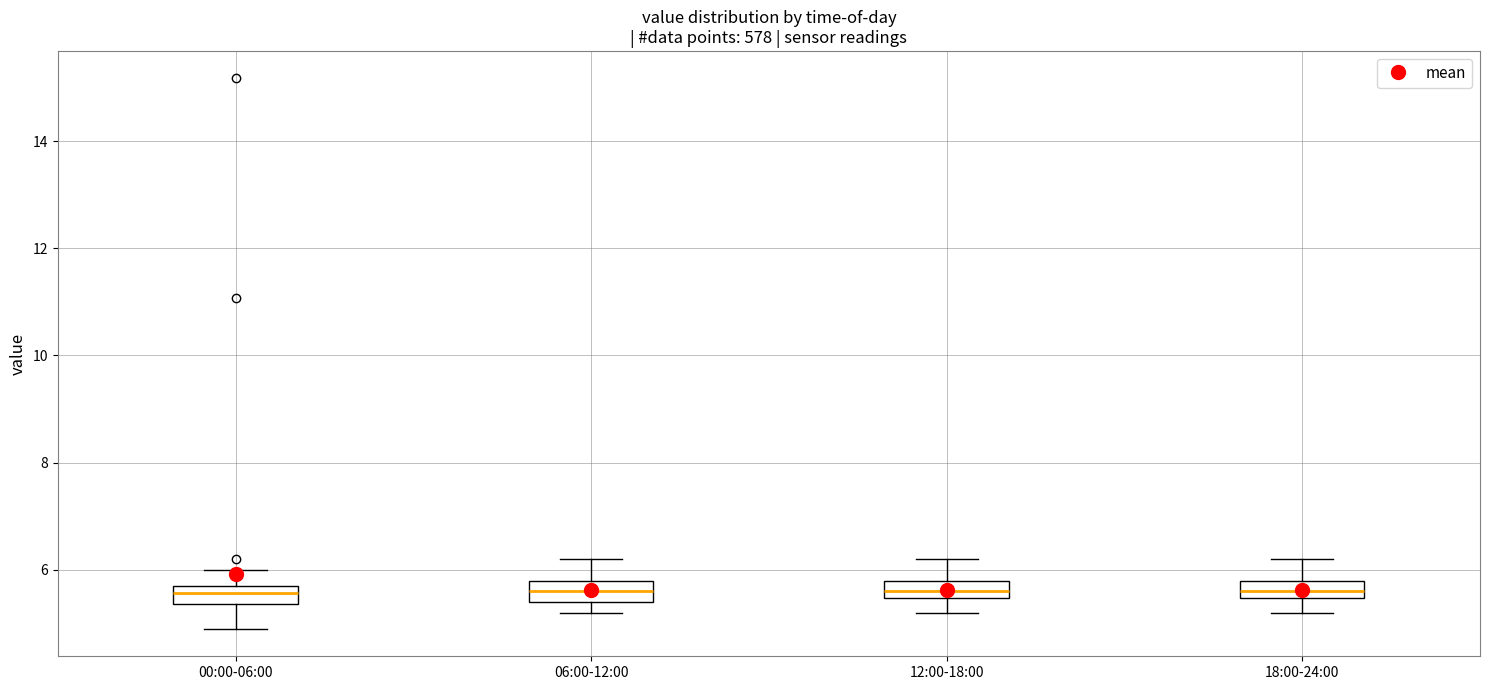

Where is the upper edge of the box for 00:00-06:00 on the y-axis? The values are not printed on the chart, so give them approximately, as read against the axis.

5.8